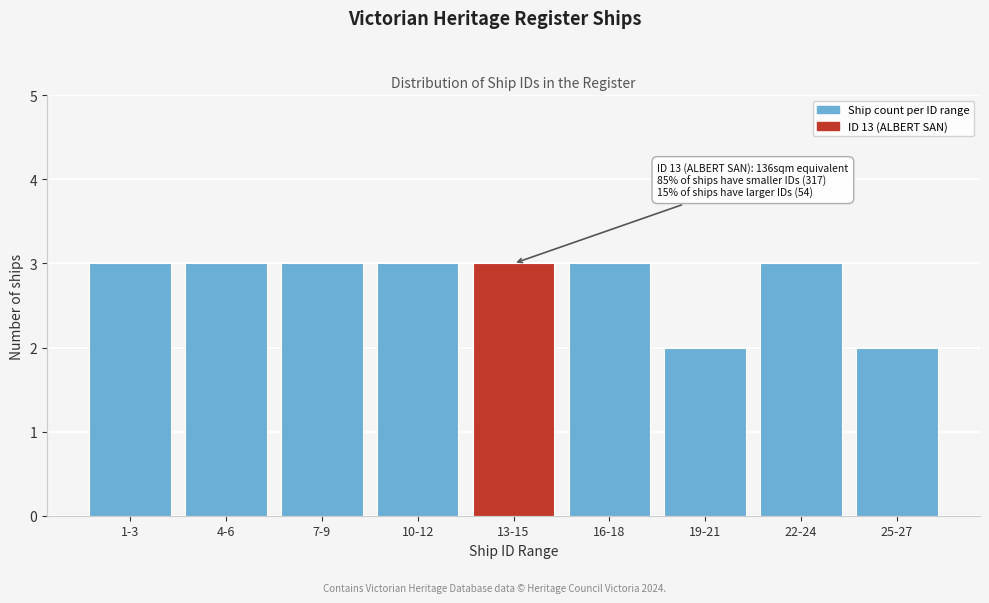

Reading left to right, what are all the values shown in this chart?

1-3=3	4-6=3	7-9=3	10-12=3	13-15=3	16-18=3	19-21=2	22-24=3	25-27=2